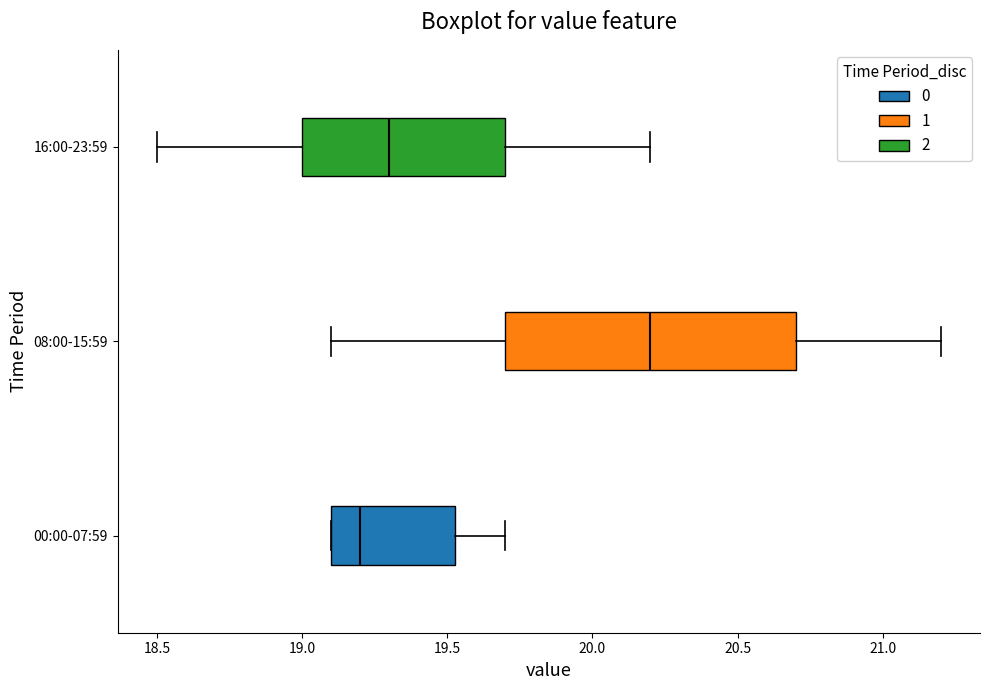

Reading bottom to top, read every box against the x-axis: the position of its median line, the range the box covers, and the ends of its whiskers. The values are not printed on the chart, so give them approximately, as read against the axis.

00:00-07:59: median 19.20, box 19.10 to 19.55, whiskers 19.10 to 19.70
08:00-15:59: median 20.20, box 19.70 to 20.70, whiskers 19.10 to 21.20
16:00-23:59: median 19.30, box 19.00 to 19.70, whiskers 18.50 to 20.20